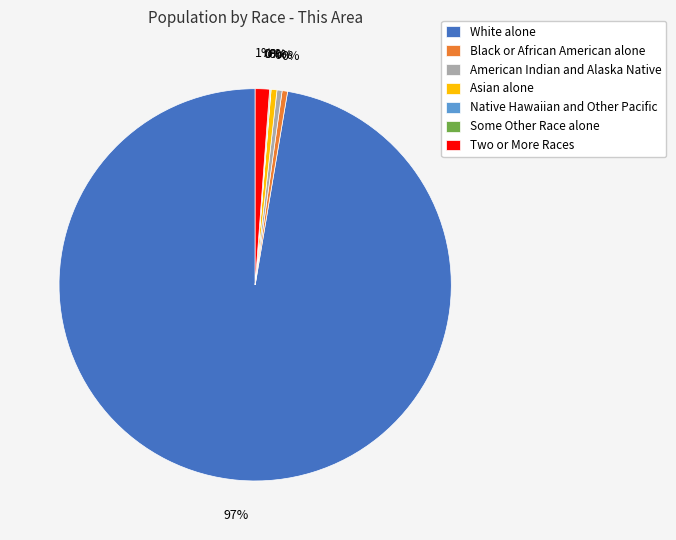

Is it true that Black or African American alone is 0% of the pie?

True